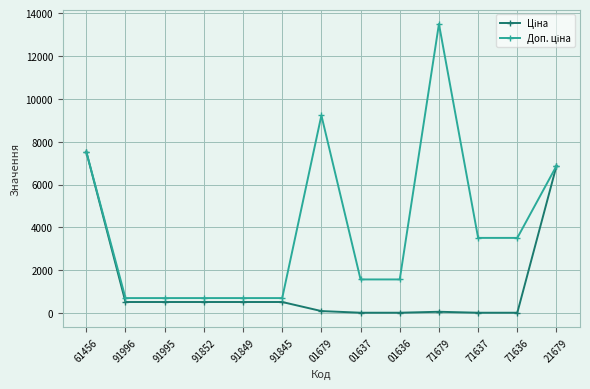

At which category is the sum across all series the highest?

61456